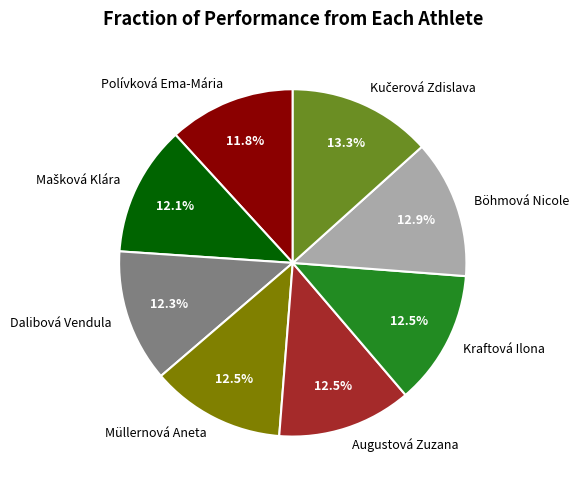

What is the ratio of the value at Kraftová Ilona to the value at Augustová Zuzana?

1.0